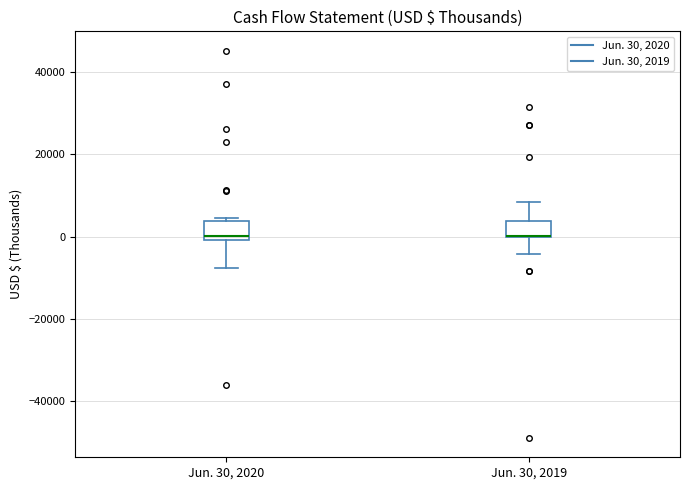

Reading left to right, read every box against the y-axis: the position of its median line, the range the box covers, and the ends of its whiskers. The values are not printed on the chart, so give them approximately, as read against the axis.

Jun. 30, 2020: median 0 (just above the box's lower edge), box 0 to 4000, whiskers -8000 to 4000 (just above the box's upper edge)
Jun. 30, 2019: median 0 (drawn on the box's lower edge), box 0 to 4000, whiskers -4000 to 8000